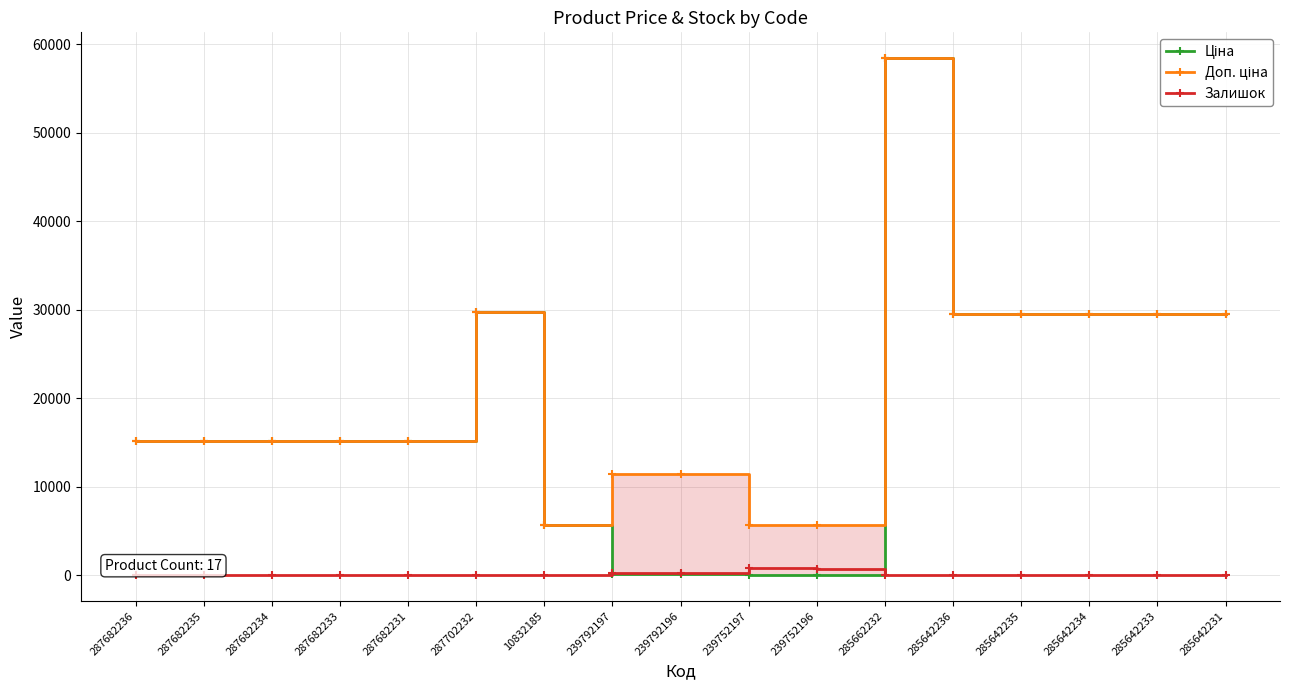

The value of Доп. ціна at 239792197 is 11410.0. True or false?

True